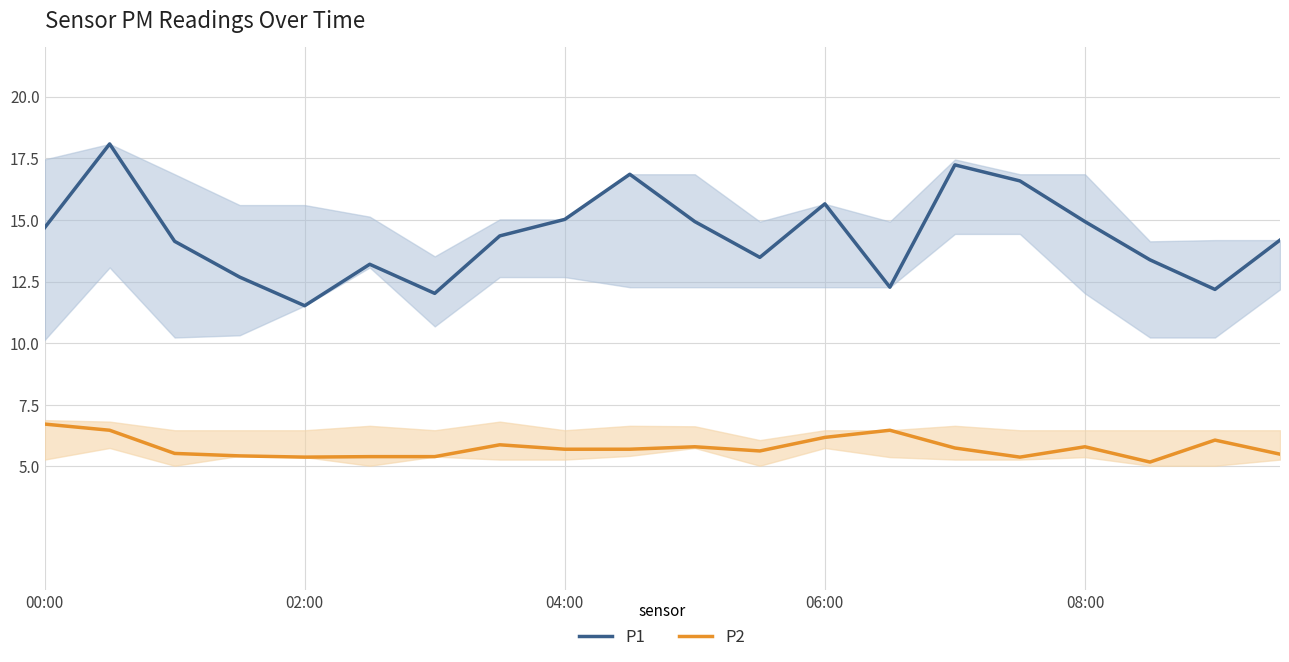

Between 9 and 15, which is larger?

9